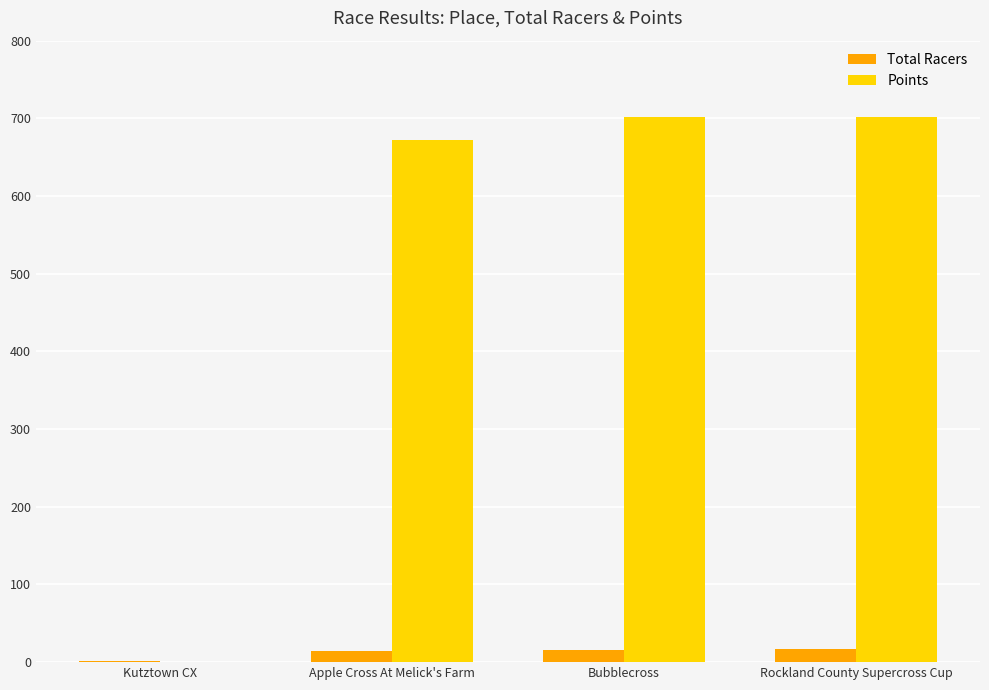

Where is Points nearest to the value 350?

Apple Cross At Melick's Farm